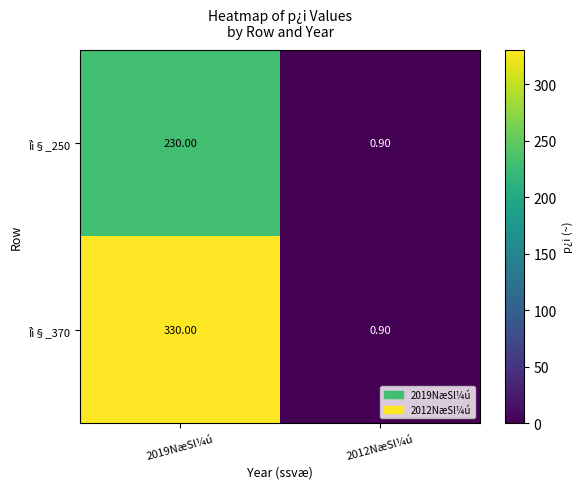

Rank the series by their maximum value, from lowest to highest.

Îì§_250, Îì§_370